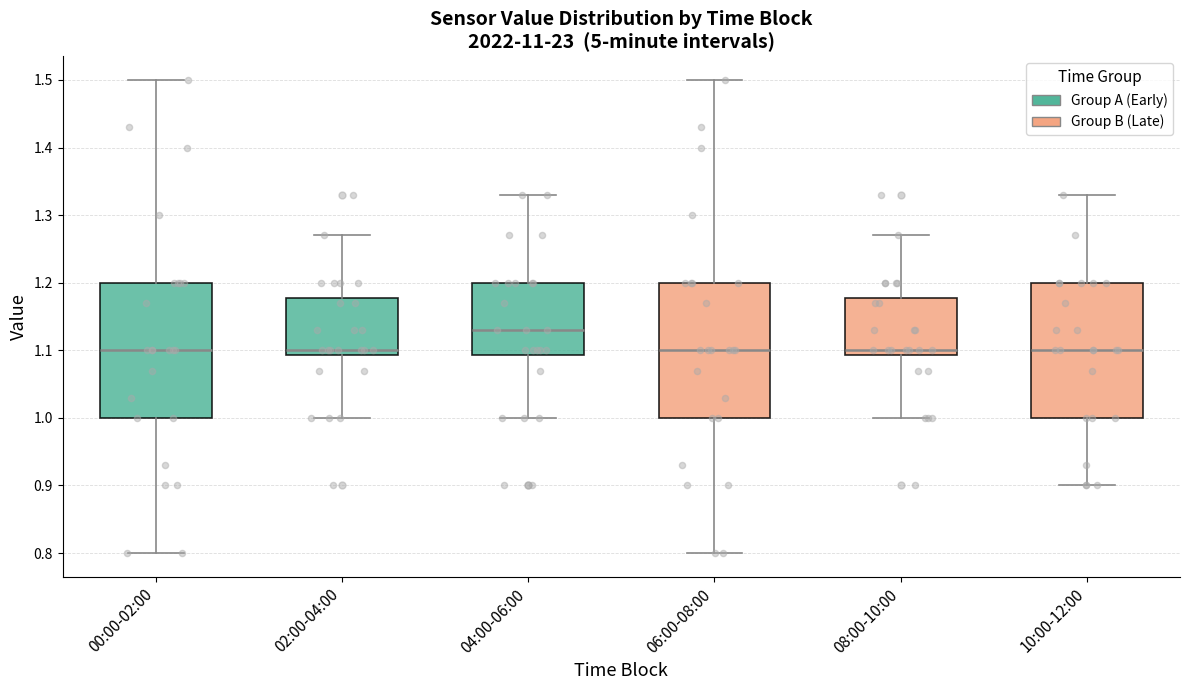

Reading left to right, transcribe this box plot: for each box, give where its median line is, the range the box spans, and where its two whiskers end, as read against the y-axis. The values are not printed on the chart, so give them approximately, as read against the axis.

00:00-02:00: median 1.10, box 1.00 to 1.20, whiskers 0.80 to 1.50
02:00-04:00: median 1.10, box 1.09 to 1.18, whiskers 1.00 to 1.27
04:00-06:00: median 1.13, box 1.09 to 1.20, whiskers 1.00 to 1.33
06:00-08:00: median 1.10, box 1.00 to 1.20, whiskers 0.80 to 1.50
08:00-10:00: median 1.10, box 1.09 to 1.18, whiskers 1.00 to 1.27
10:00-12:00: median 1.10, box 1.00 to 1.20, whiskers 0.90 to 1.33